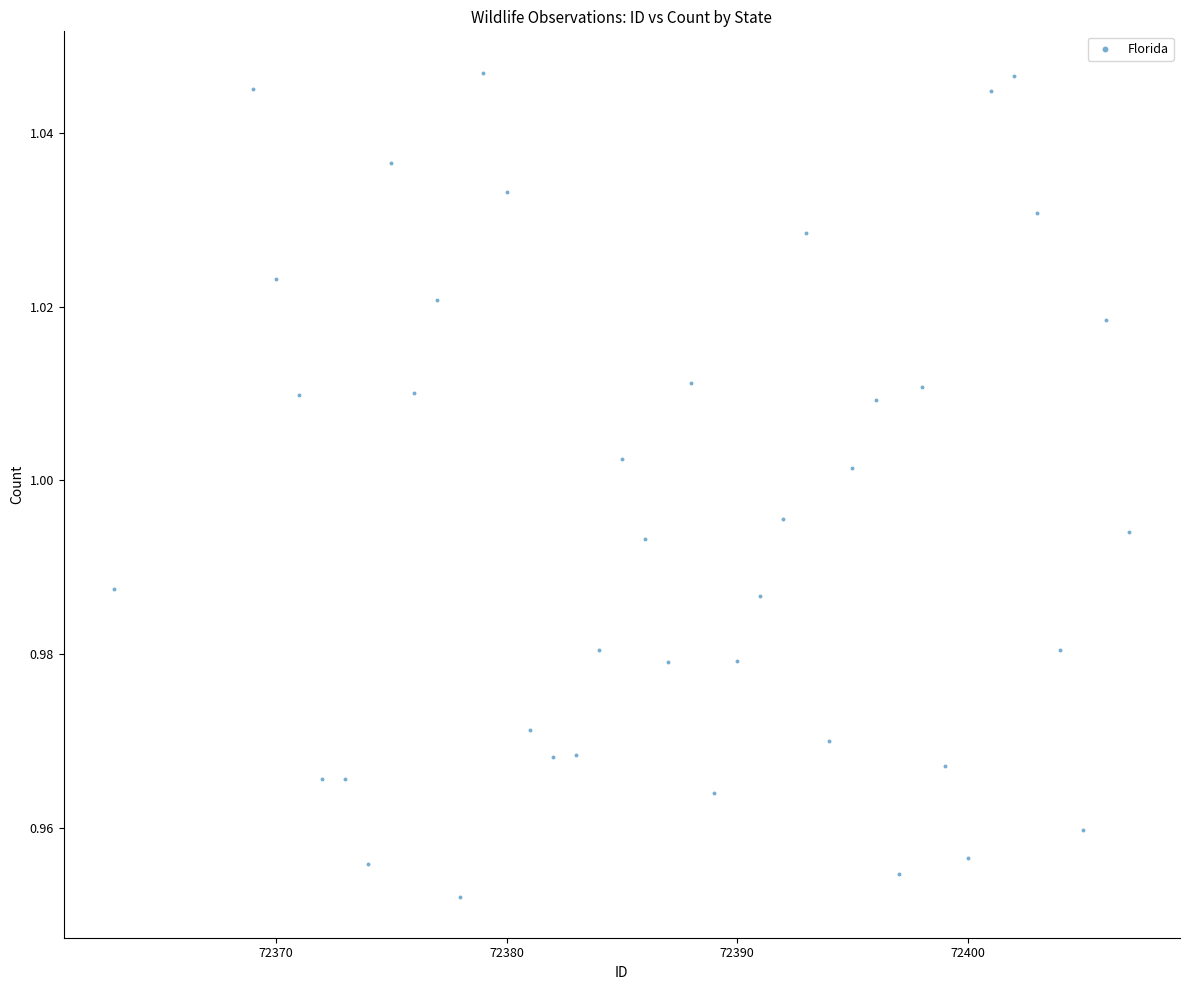

What is the range of X values (max minus min)?

44.0